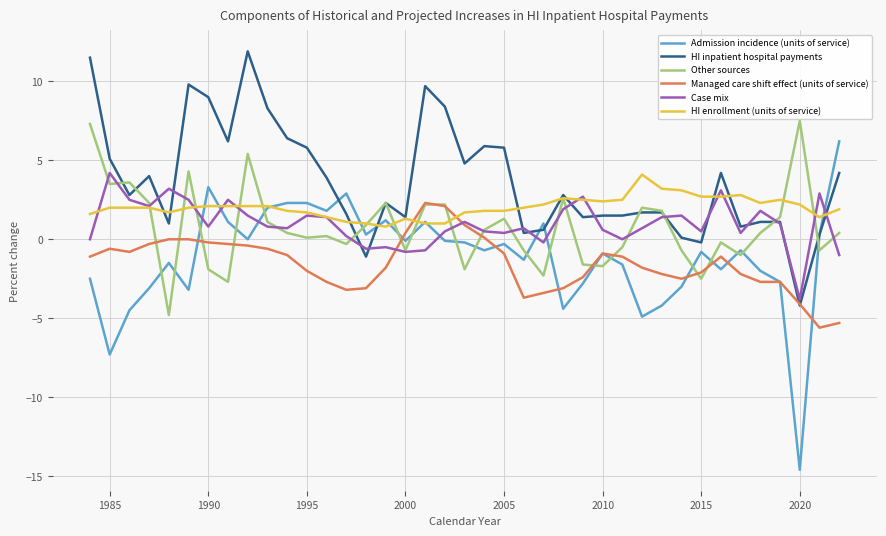

What is the minimum value shown in the chart?

-14.6